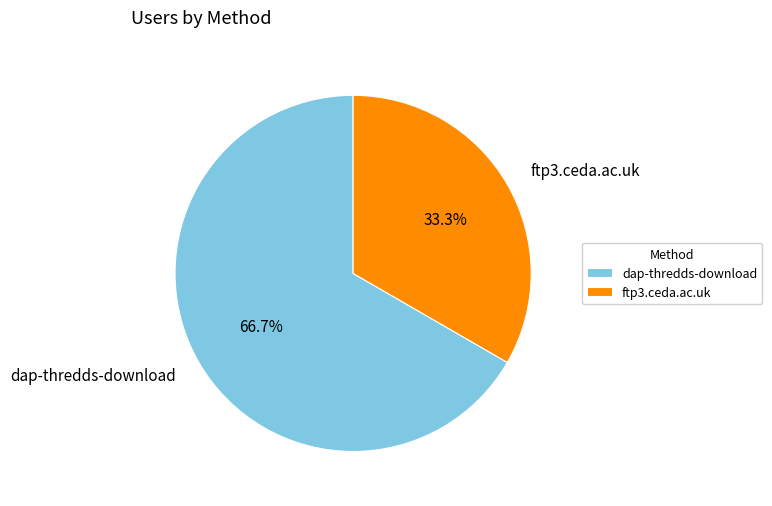

What percentage is the ftp3.ceda.ac.uk slice, to the nearest percent?

33%